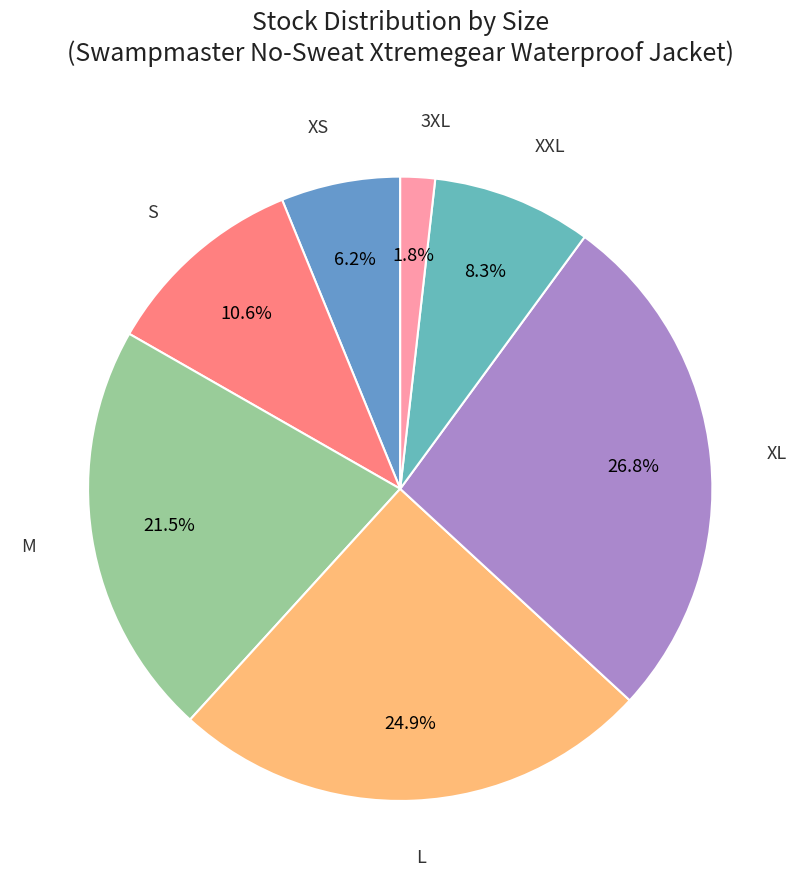

Rank the categories by value from lowest to highest.

3XL, XS, XXL, S, M, L, XL